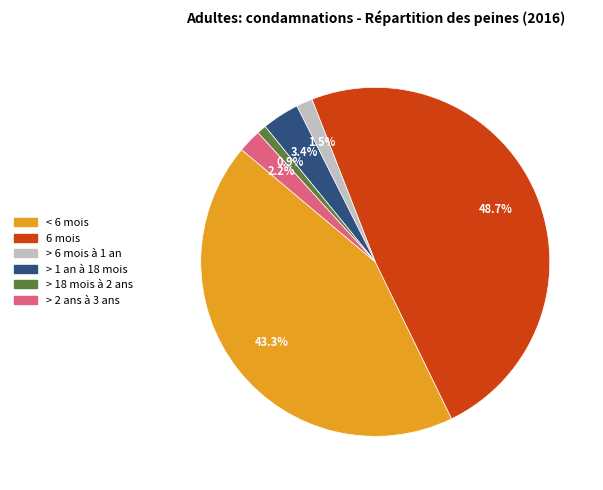

Which has a higher value, > 6 mois à 1 an or > 2 ans à 3 ans?

> 2 ans à 3 ans